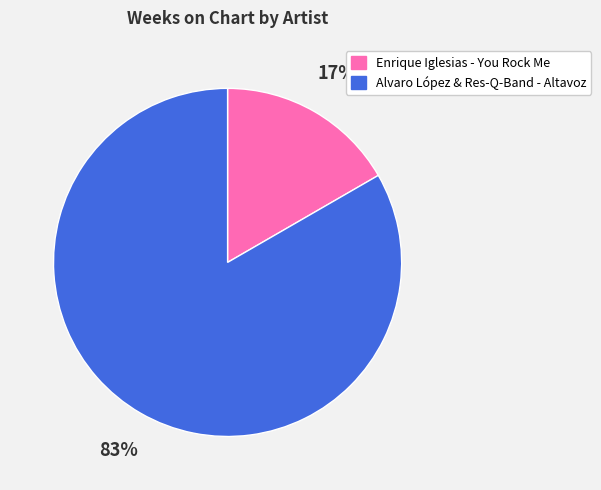

Does any single category account for the majority?

Yes